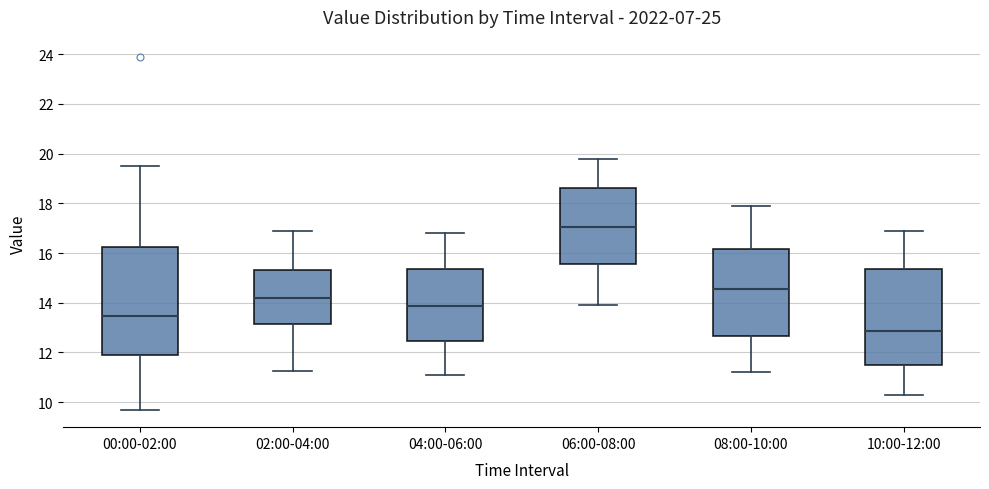

Which box is the tallest, from its lower edge to its upper edge?

00:00-02:00